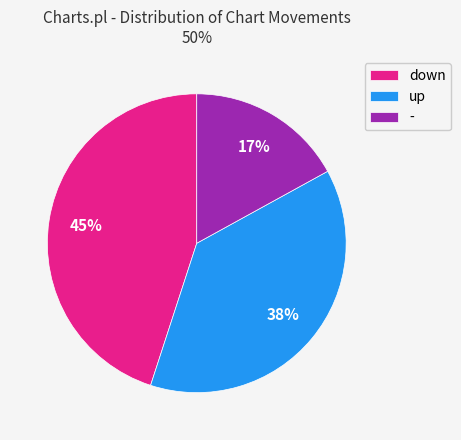

Is - the majority of the pie?

No